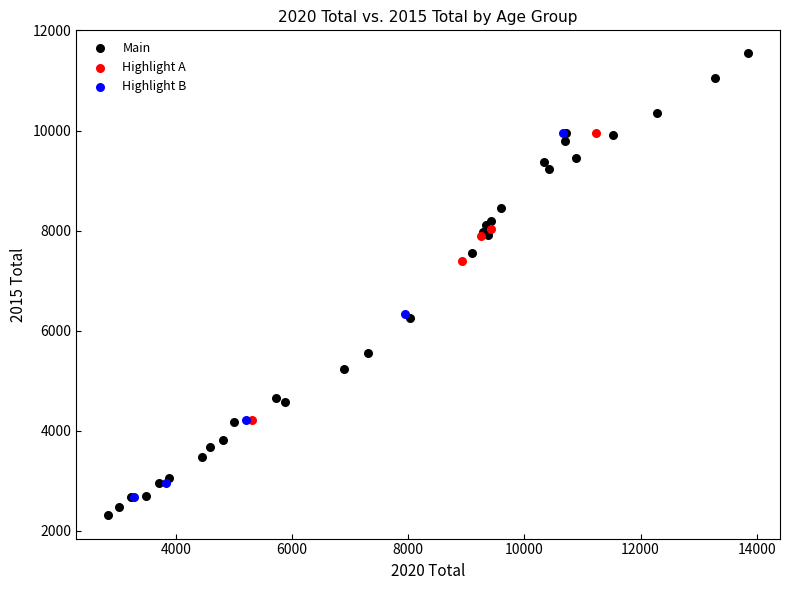

Which series has the largest Y range (max minus min)?

Main